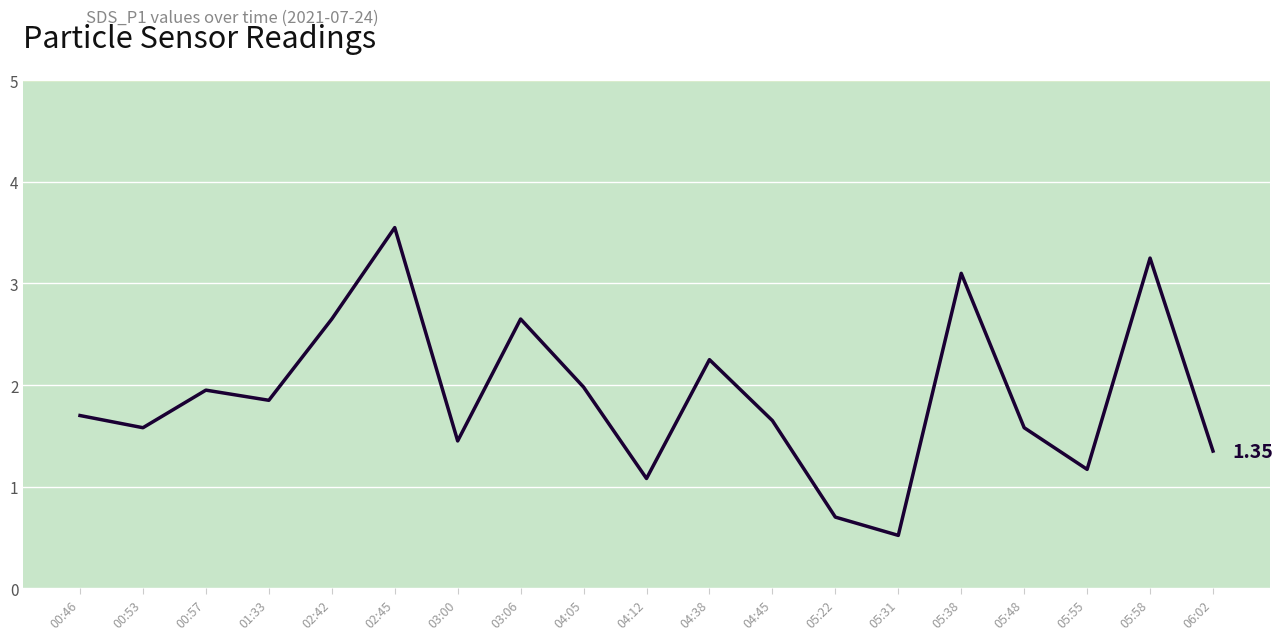

What is the minimum value shown in the chart?

0.5